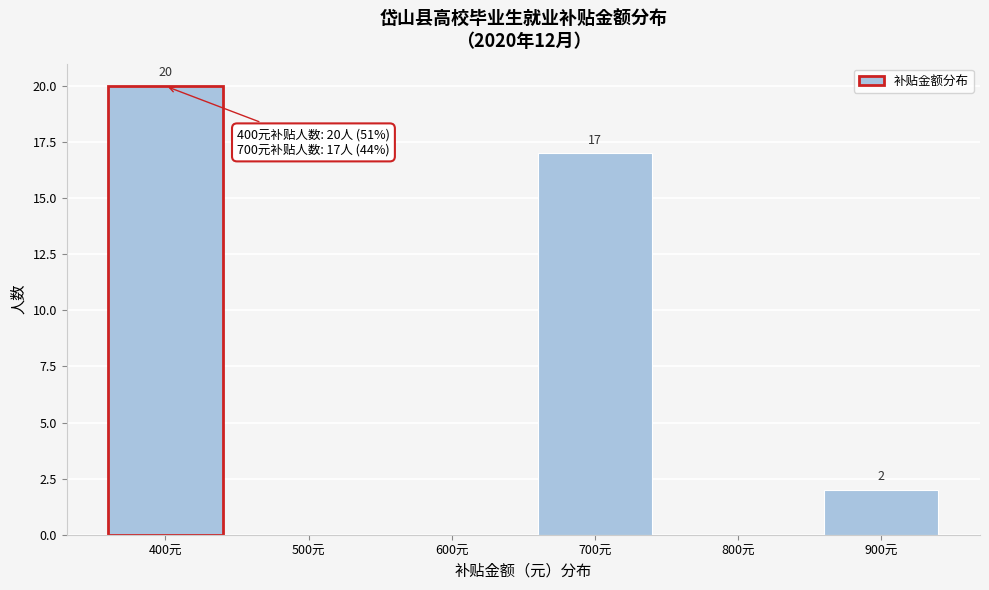

Reading left to right, transcribe all the data shown in this chart.

400元=20	500元=0	600元=0	700元=17	800元=0	900元=2